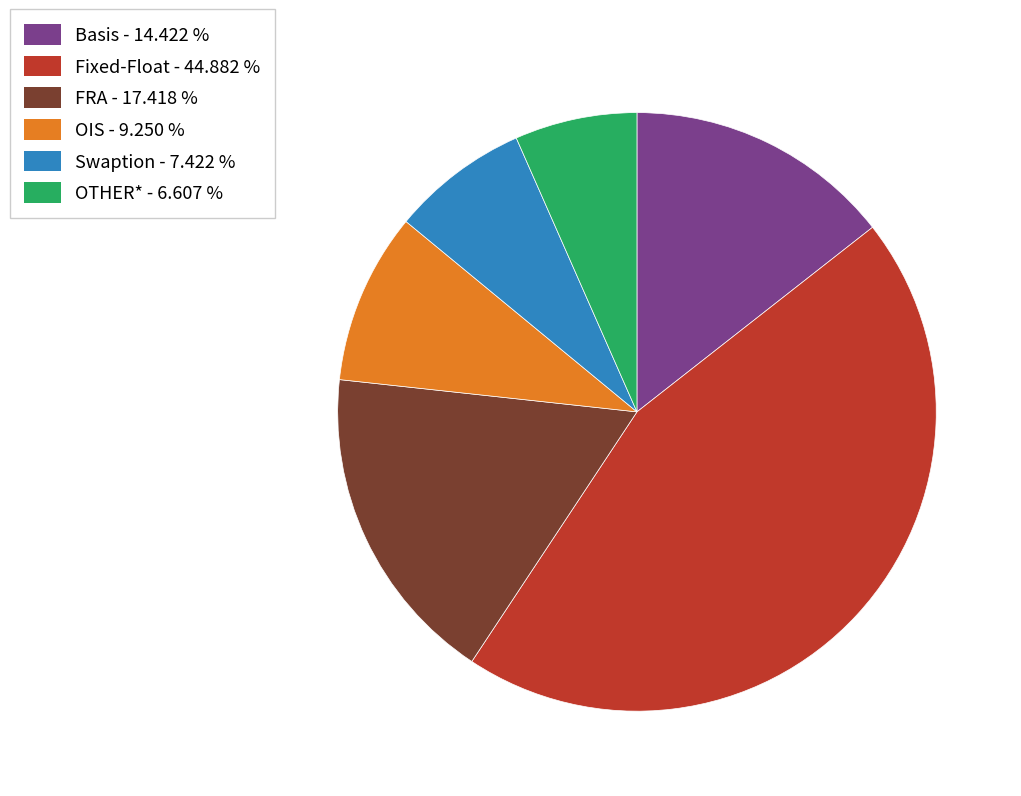

Rank the categories by value from highest to lowest.

Fixed-Float, FRA, Basis, OIS, Swaption, OTHER*